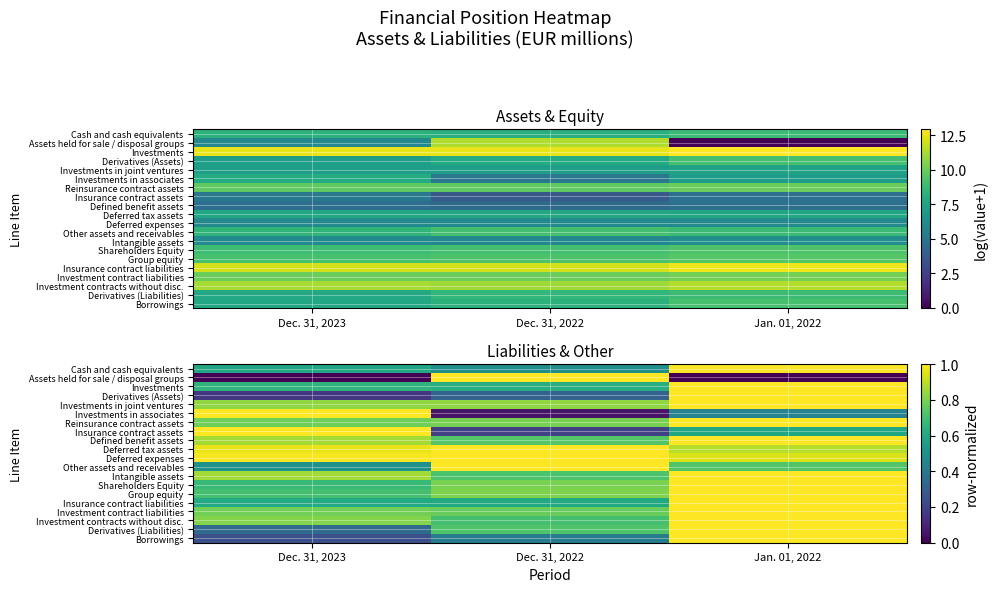

Which series has the widest spread of values?

Assets held for sale / disposal groups